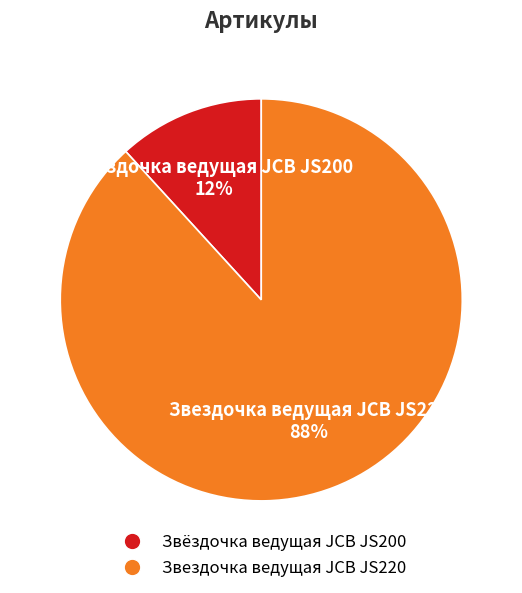

True or false: Звёздочка ведущая JCB JS200 accounts for 12% of the total.

True